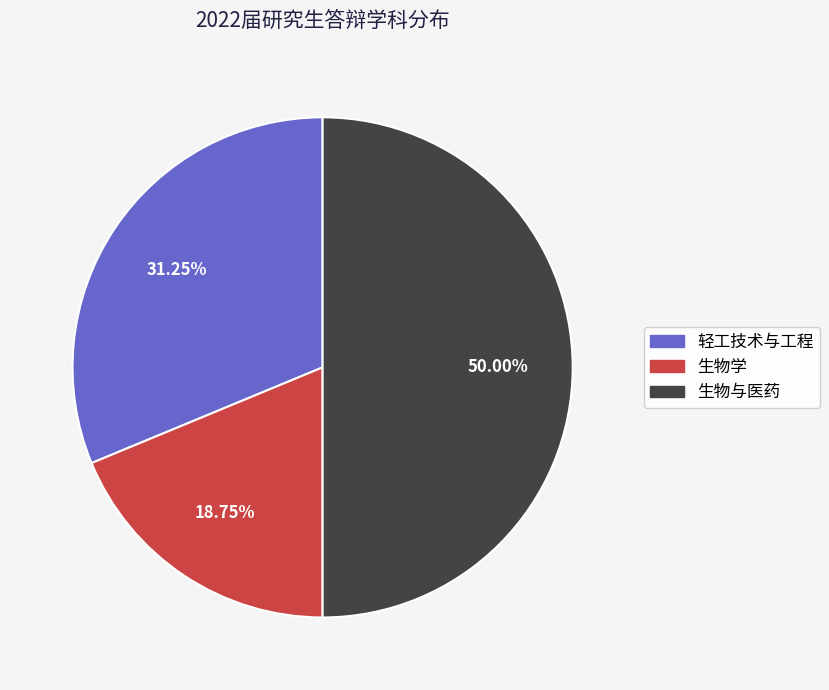

To the nearest percent, what is the combined percentage of 生物与医药 and 生物学?

69%